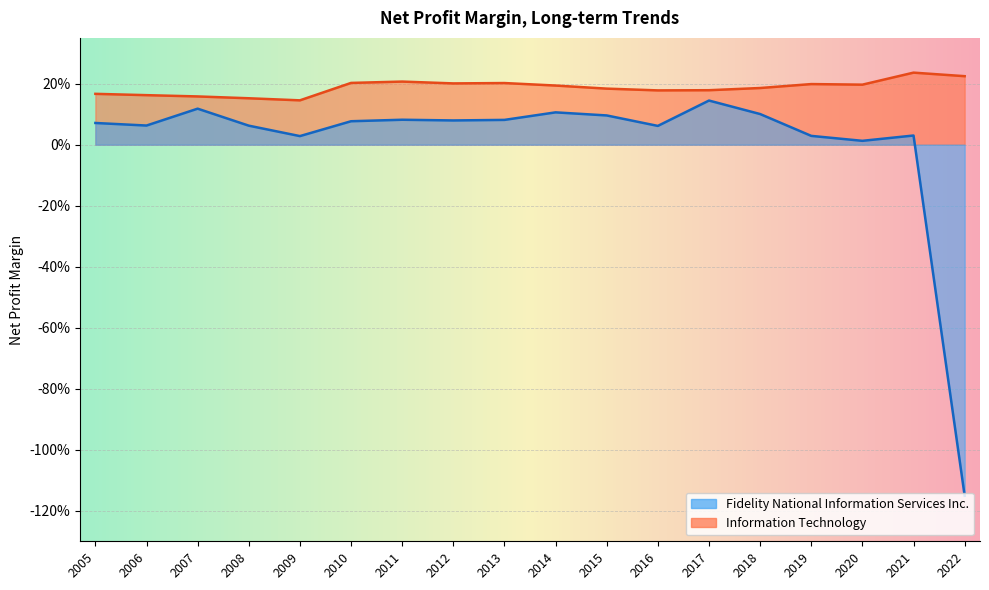

What is the total value across all series at 2017?

0.3